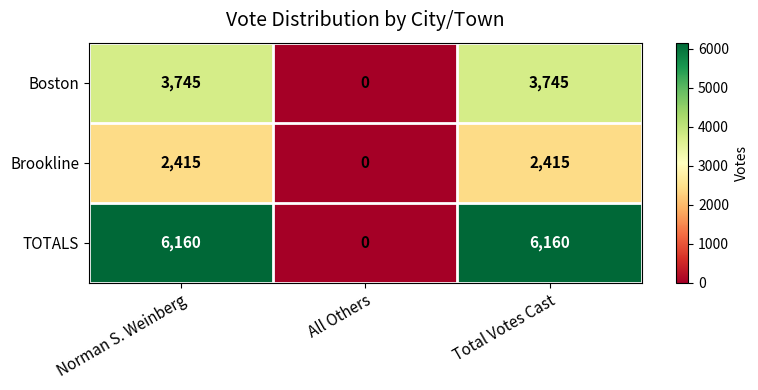

Where is Boston nearest to the value 1872?

All Others